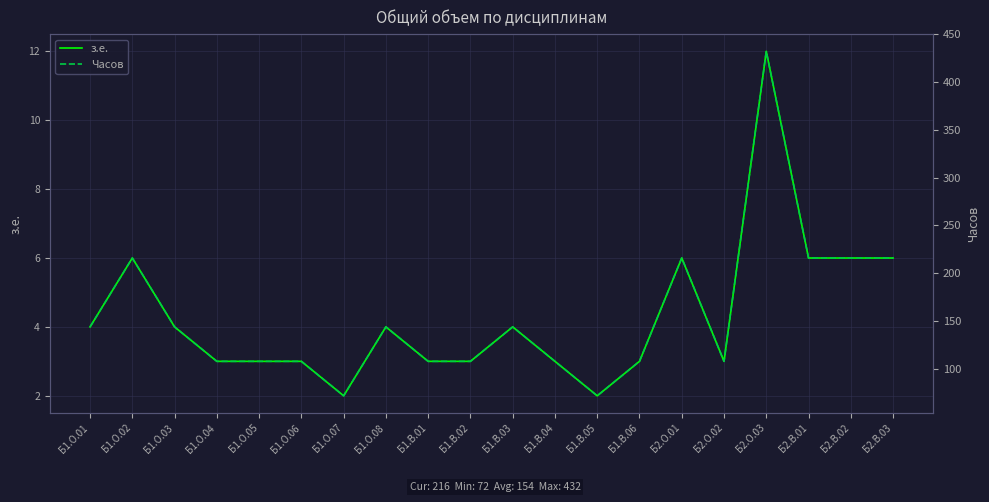

Between Б1.О.08 and Б1.В.01, which is larger?

Б1.О.08